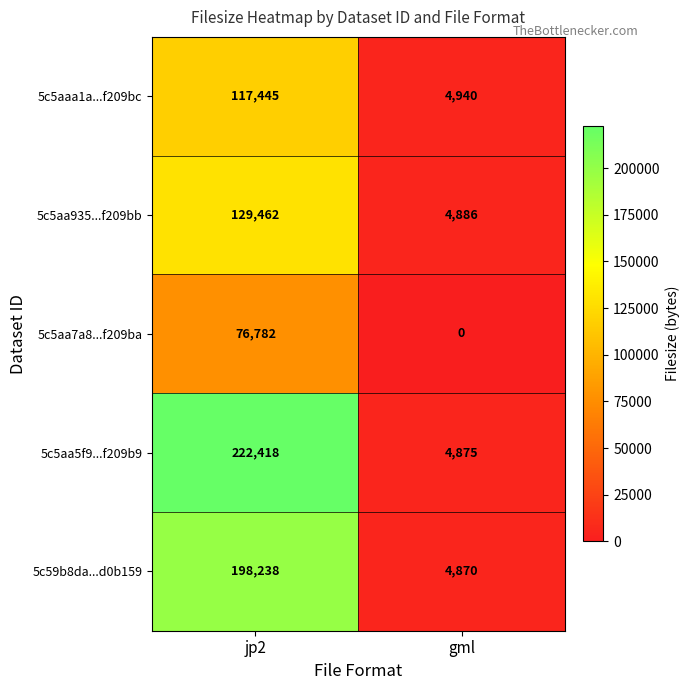

Reading left to right, extract all data points from this chart.

5c5aaa1a...f209bc: 117445	4940
5c5aa935...f209bb: 129462	4886
5c5aa7a8...f209ba: 76782	0
5c5aa5f9...f209b9: 222418	4875
5c59b8da...d0b159: 198238	4870